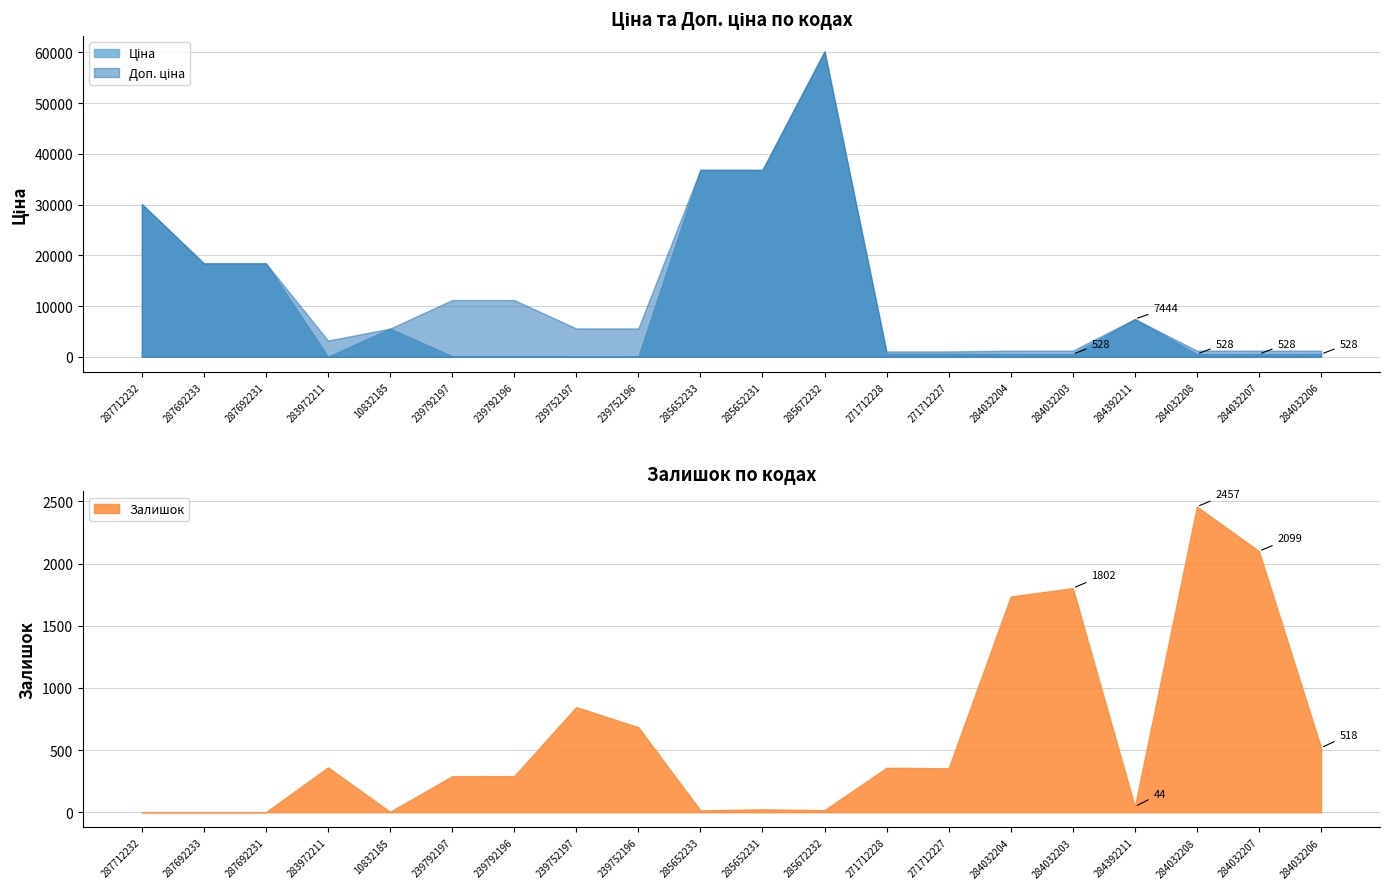

How many distinct data groups are displayed?

3